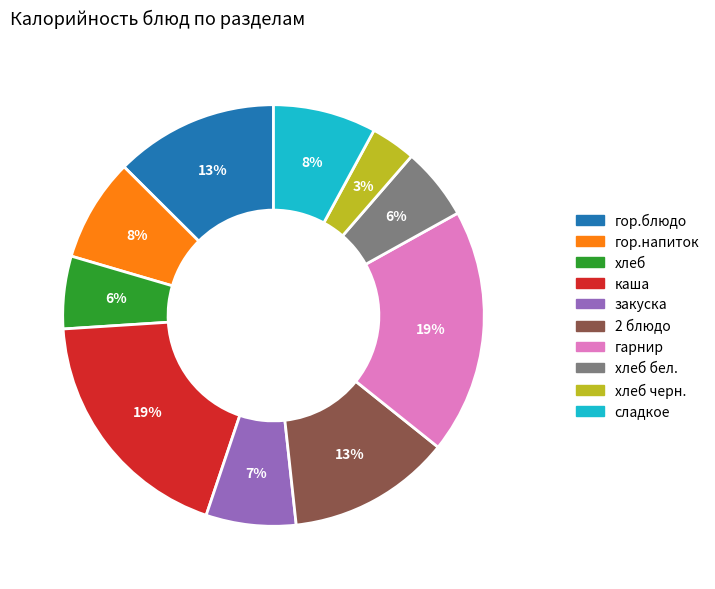

To the nearest percent, what is the average slice percentage?

10%